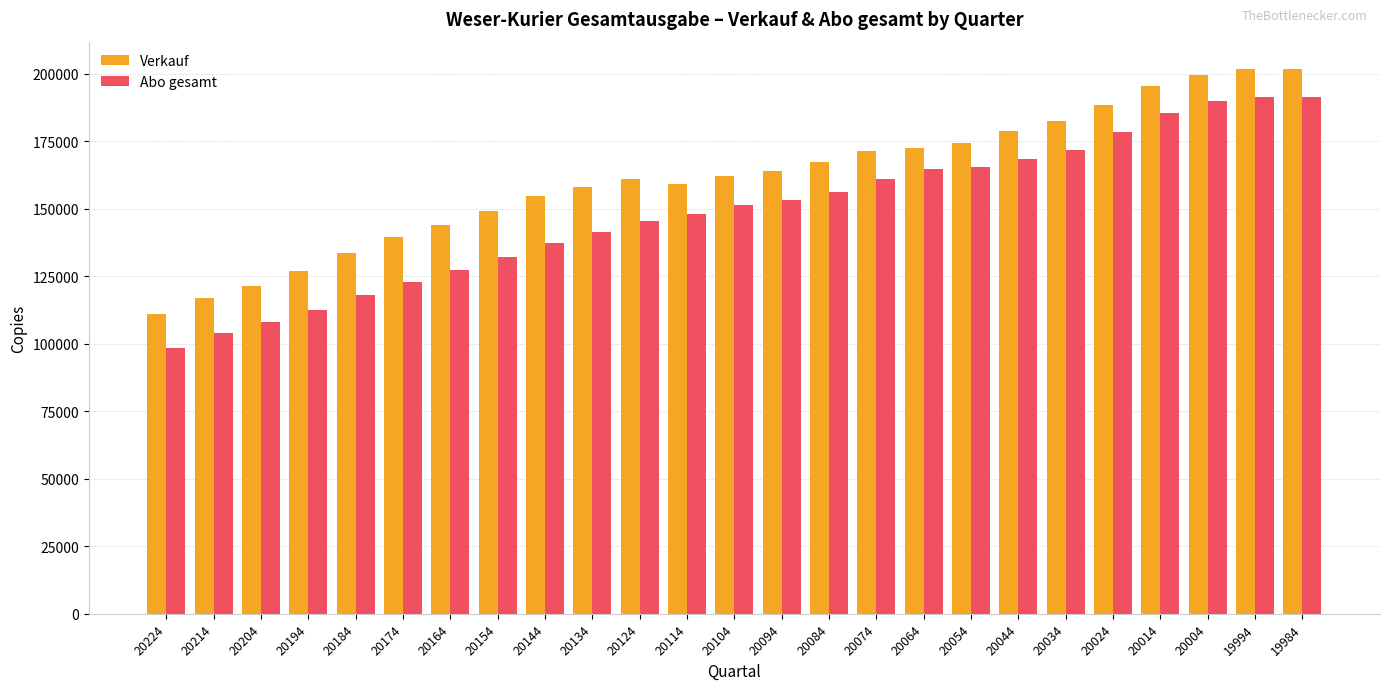

What is the greatest value displayed?

201868